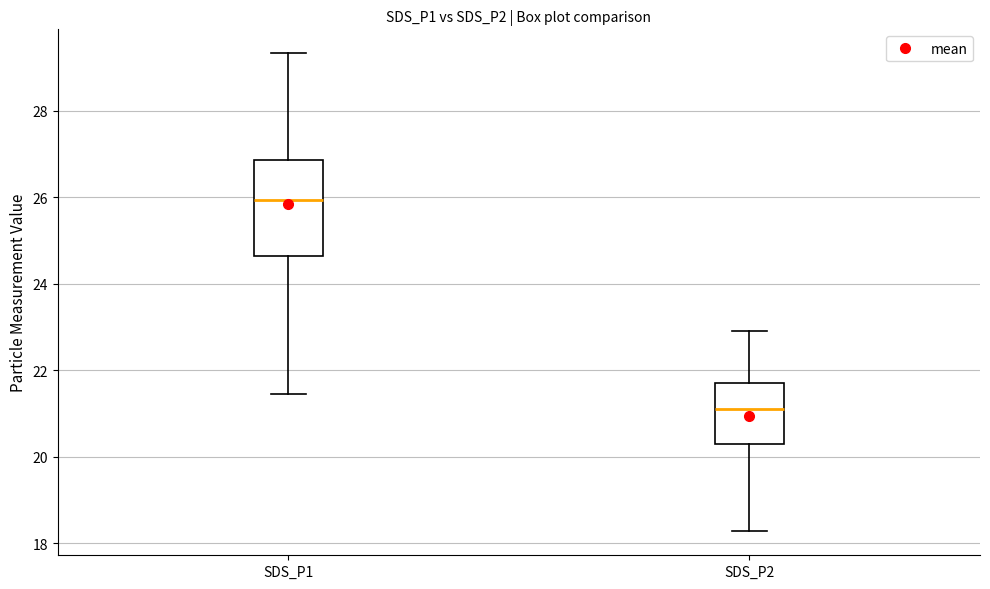

Which box is the tallest, from its lower edge to its upper edge?

SDS_P1